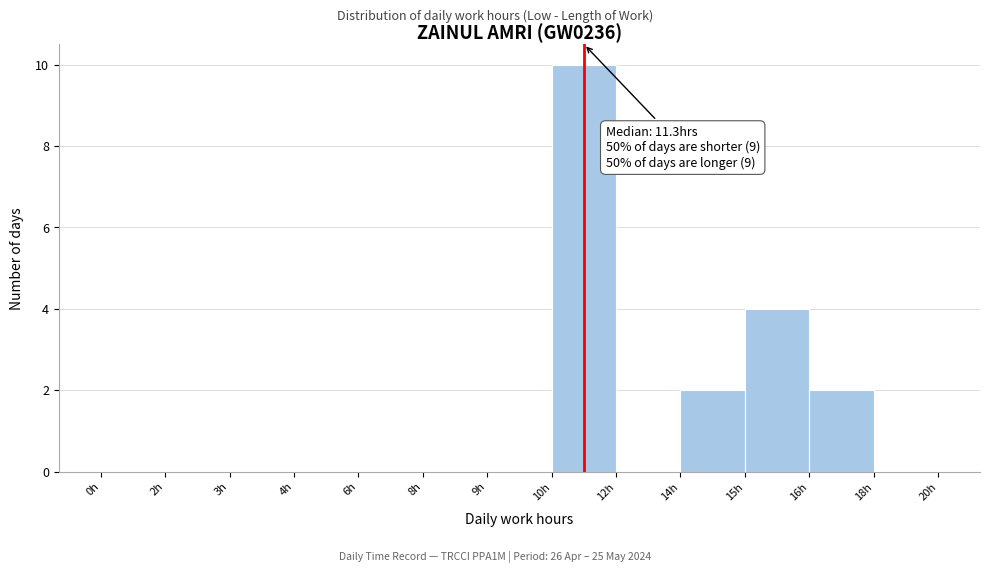

Reading left to right, list all the values displayed in this chart.

0h=0	2h=0	3h=0	4h=0	6h=0	8h=0	9h=0	10h=10	12h=0	14h=2	15h=4	16h=2	18h=0